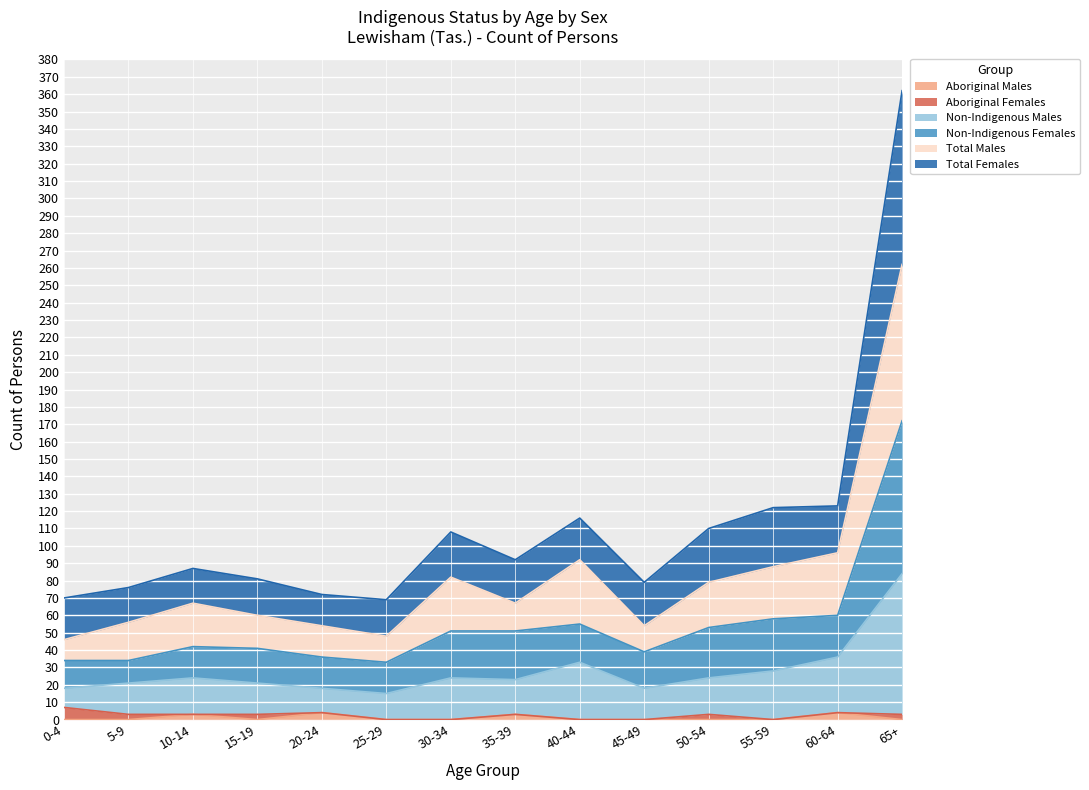

Is it true that Aboriginal Males equals 0 at 65+?

True